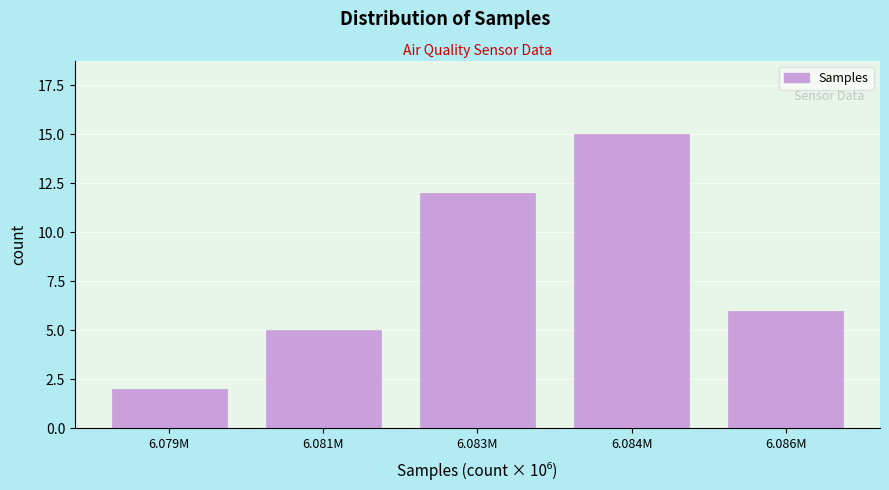

Reading right to left, what are all the values shown in this chart?

6.086M=6	6.084M=15	6.083M=12	6.081M=5	6.079M=2